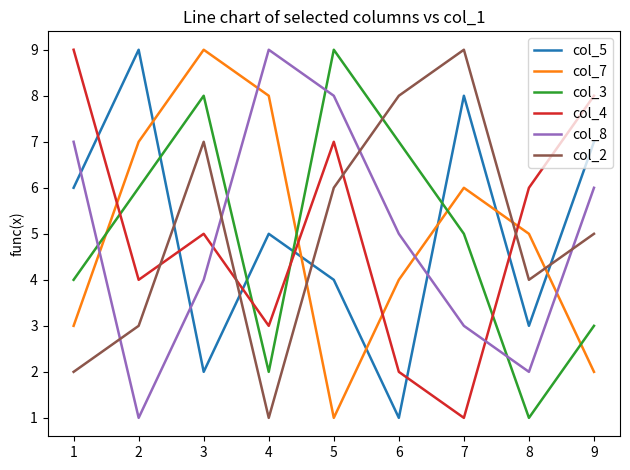

Where do col_8 and col_7 first cross each other?

1 and 2